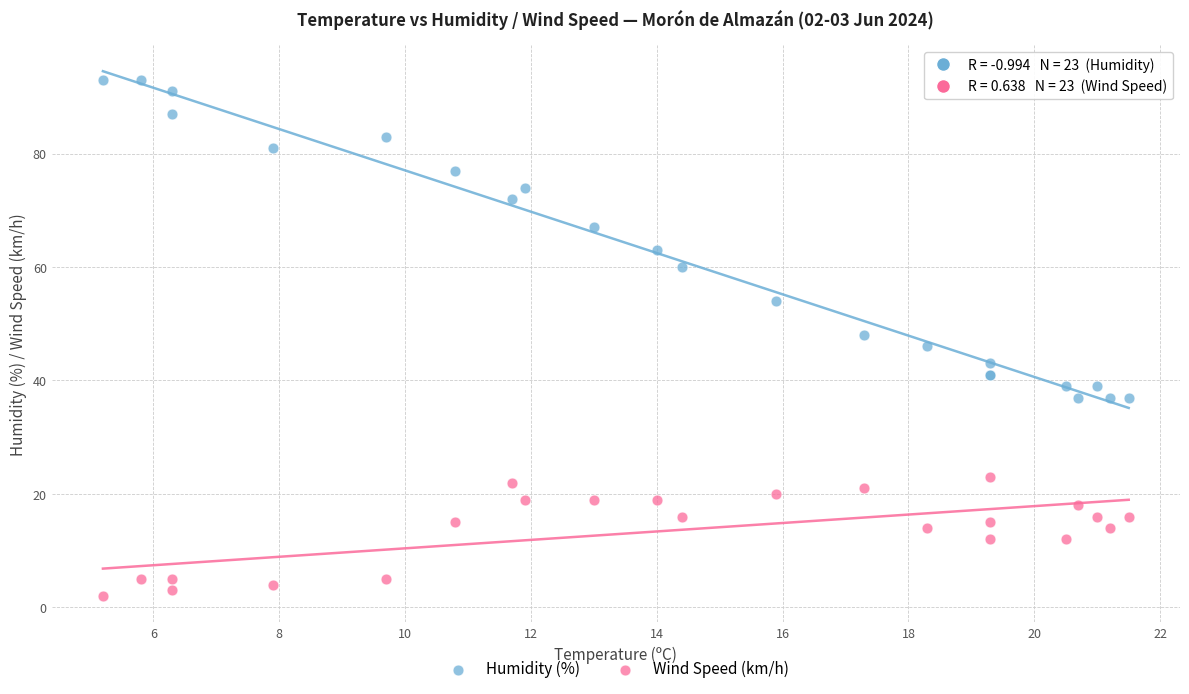

Which series contains the lowest Y value?

Wind Speed (km/h)